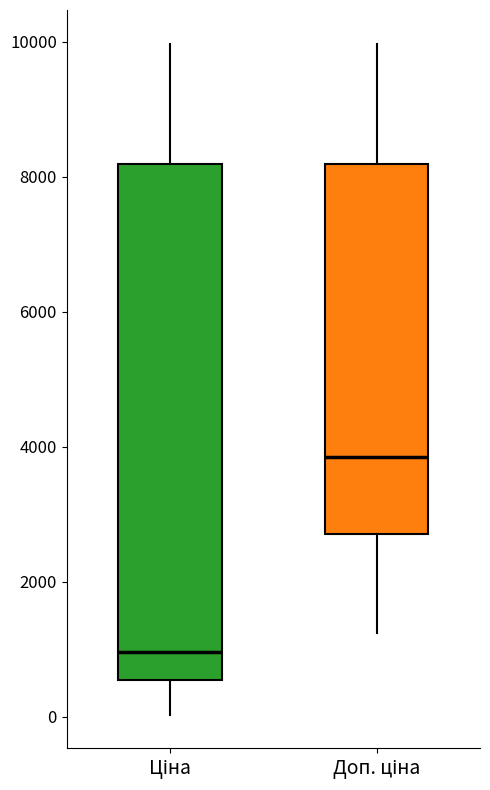

Where does the upper whisker of the box for Доп. ціна end on the y-axis? The values are not printed on the chart, so give them approximately, as read against the axis.

10000